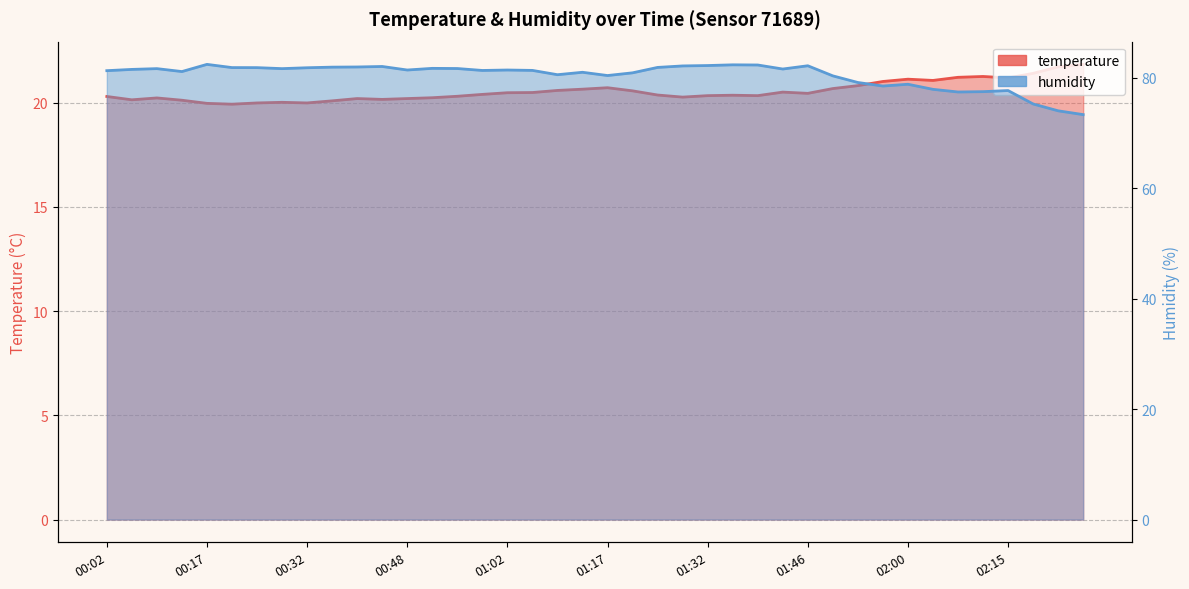

Which series has the largest total across all categories?

humidity